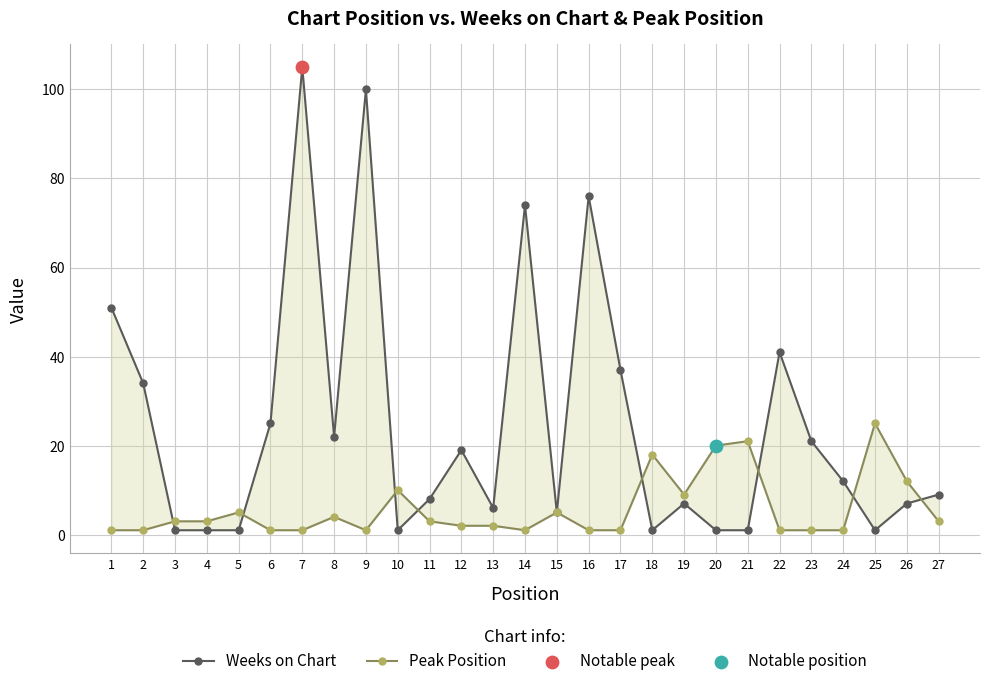

What are all the series names shown in the legend?

Weeks on Chart, Peak Position